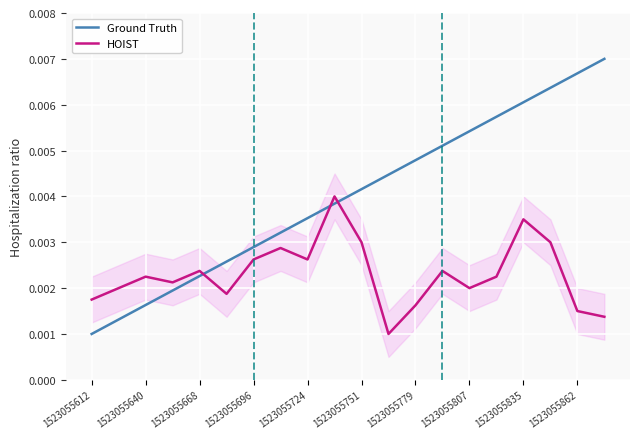

Which series has the widest spread of values?

Ground Truth